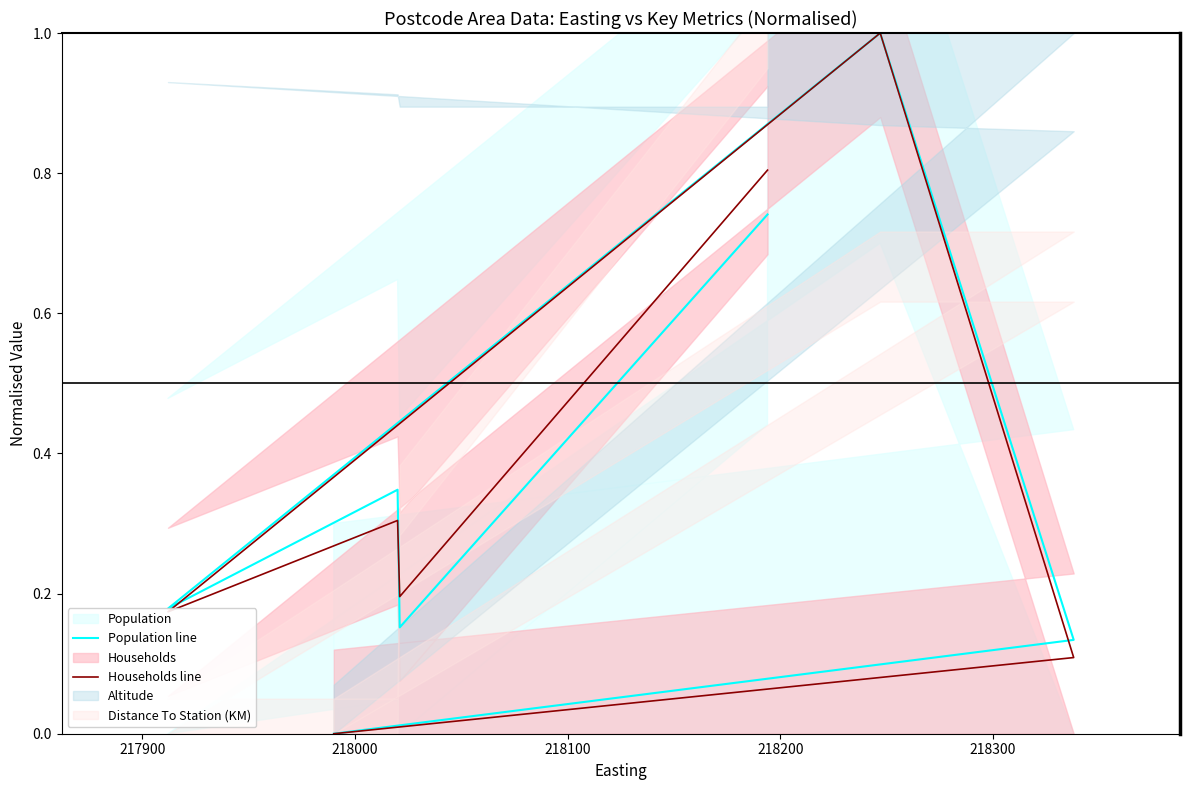

True or false: Households line has more than 1 points higher than both neighbors.

True